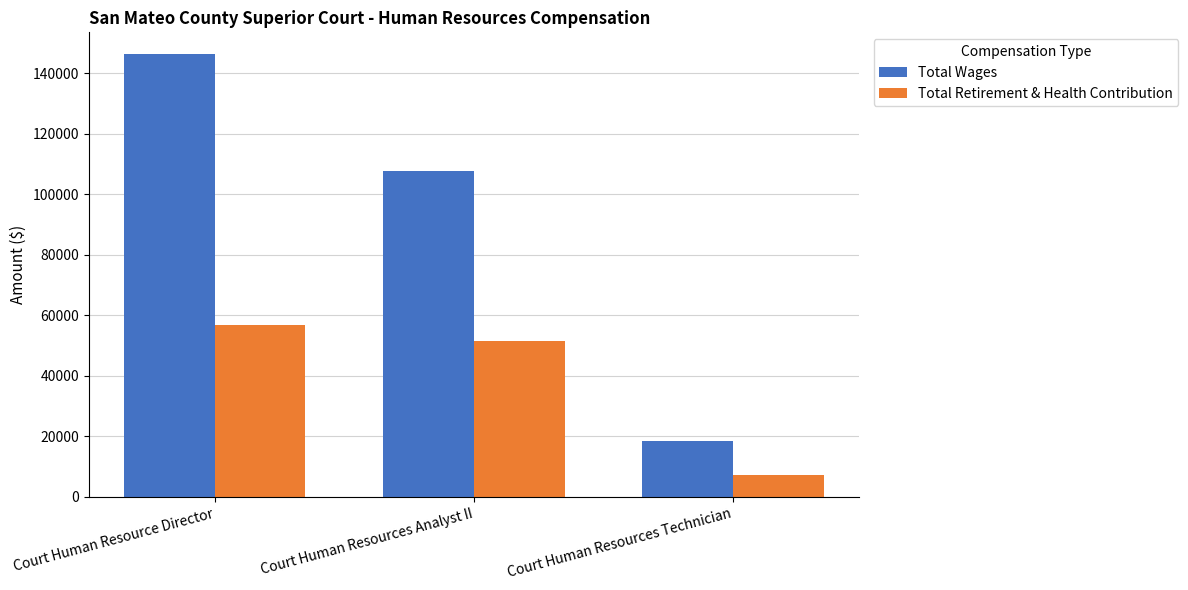

At Court Human Resource Director, list the series in order from smallest to largest.

Total Retirement & Health Contribution, Total Wages